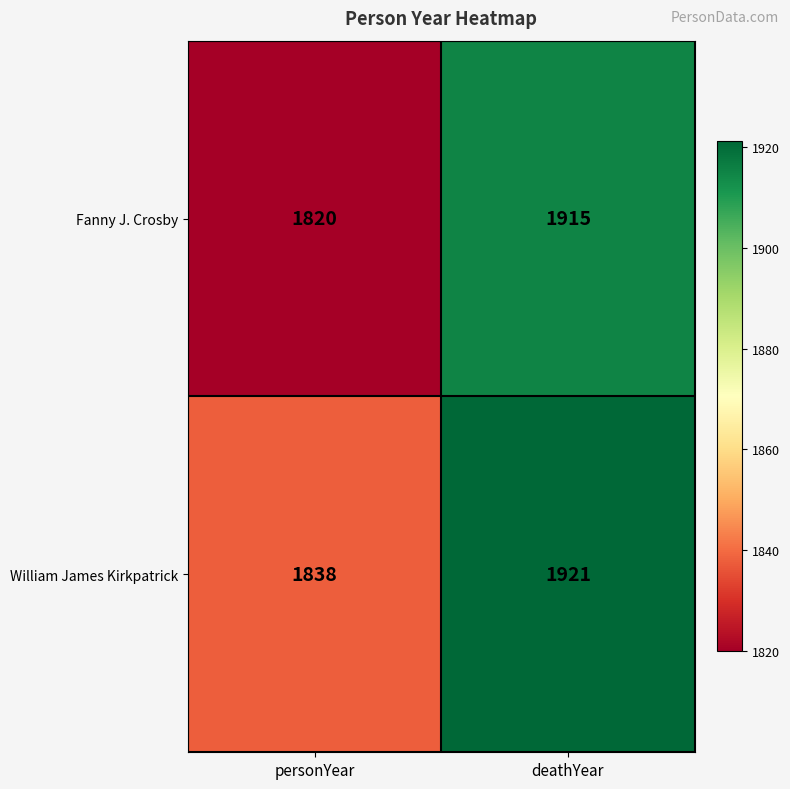

Reading left to right, what are all the values shown in this chart?

Fanny J. Crosby: 1820	1915
William James Kirkpatrick: 1838	1921